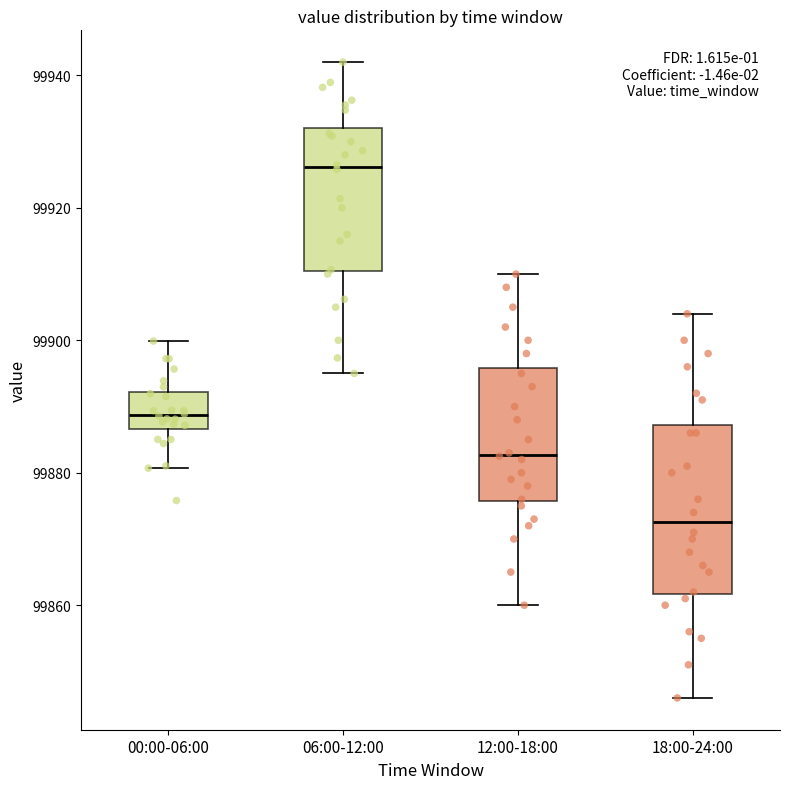

Comparing the boxes themselves (not the whiskers), which one is the tallest?

18:00-24:00